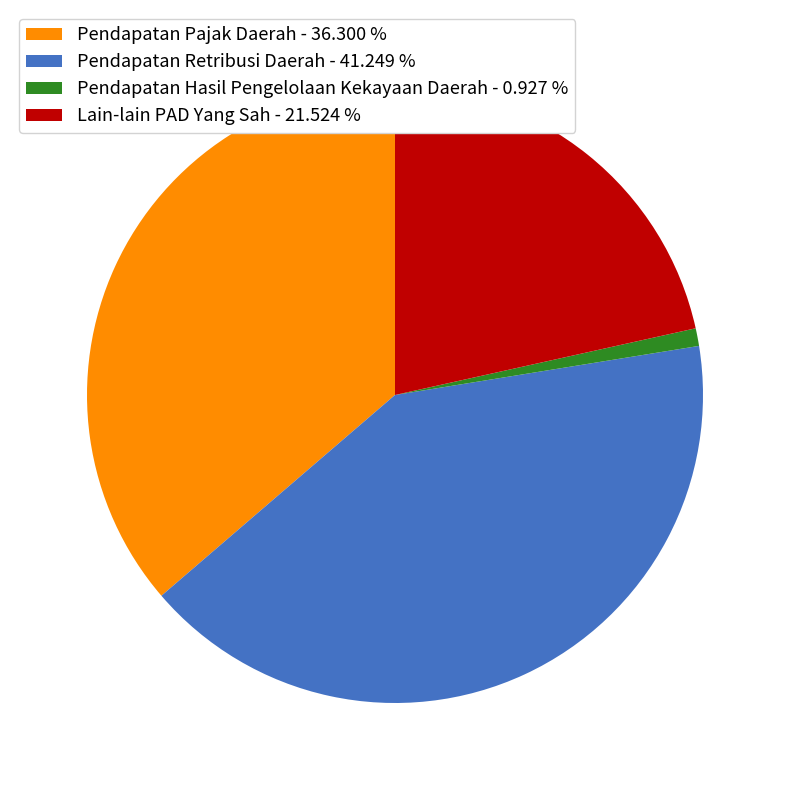

Is it true that Pendapatan Retribusi Daerah is 41% of the pie?

True